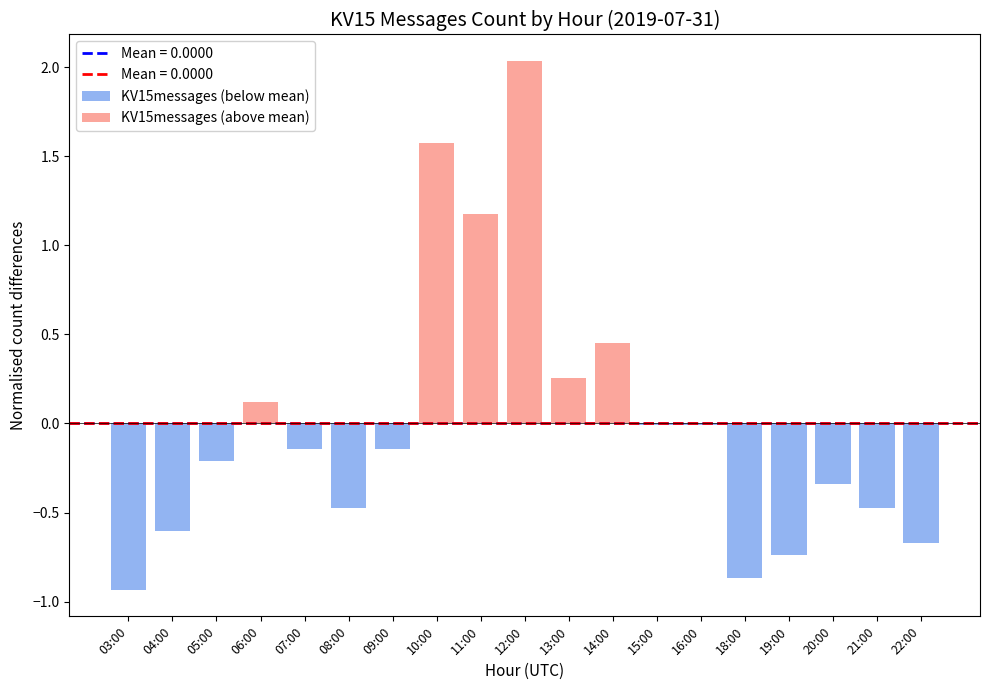

Rank the series at 06:00 from highest to lowest value.

KV15messages (above mean), KV15messages (below mean)